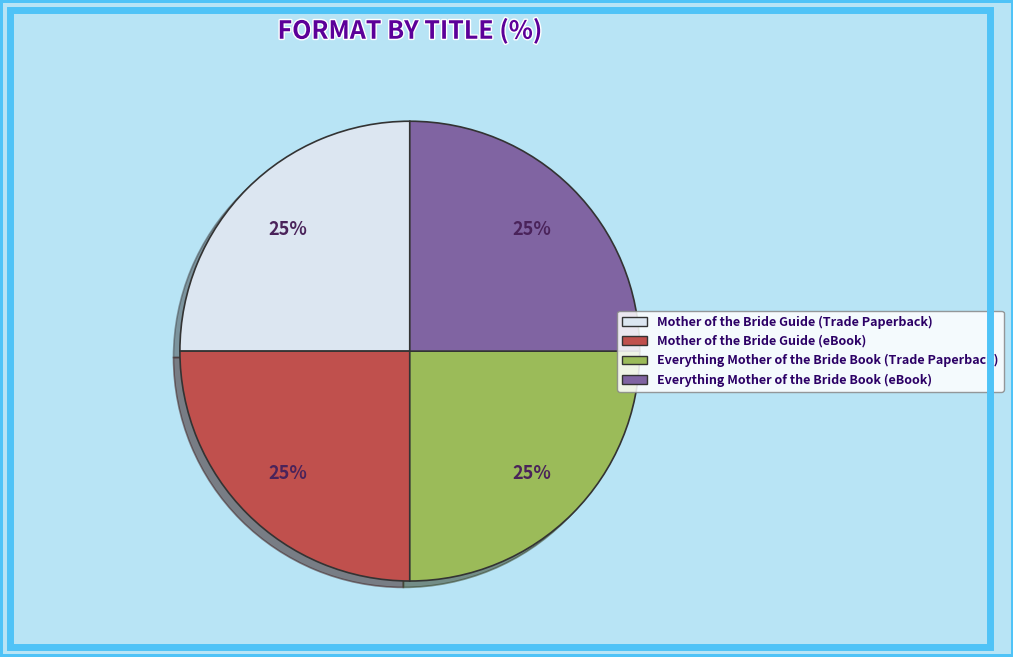

What percentage is the Mother of the Bride Guide (Trade Paperback) slice, to the nearest percent?

25%